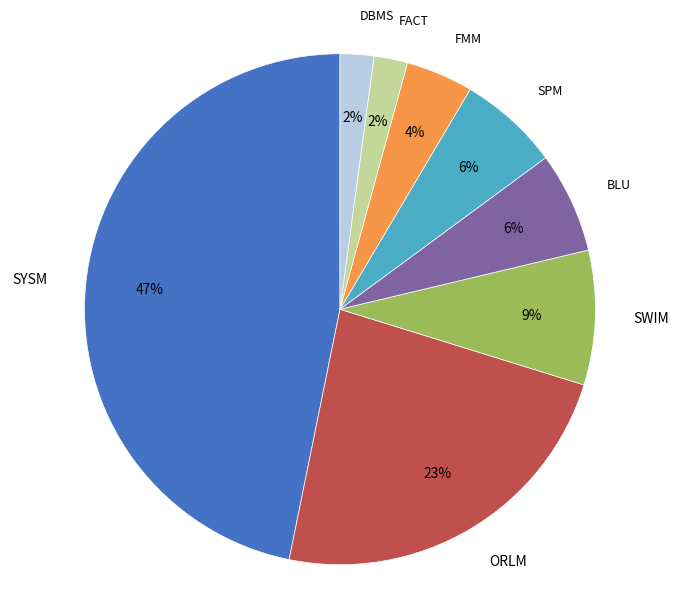

To the nearest percent, what is the average slice percentage?

12%